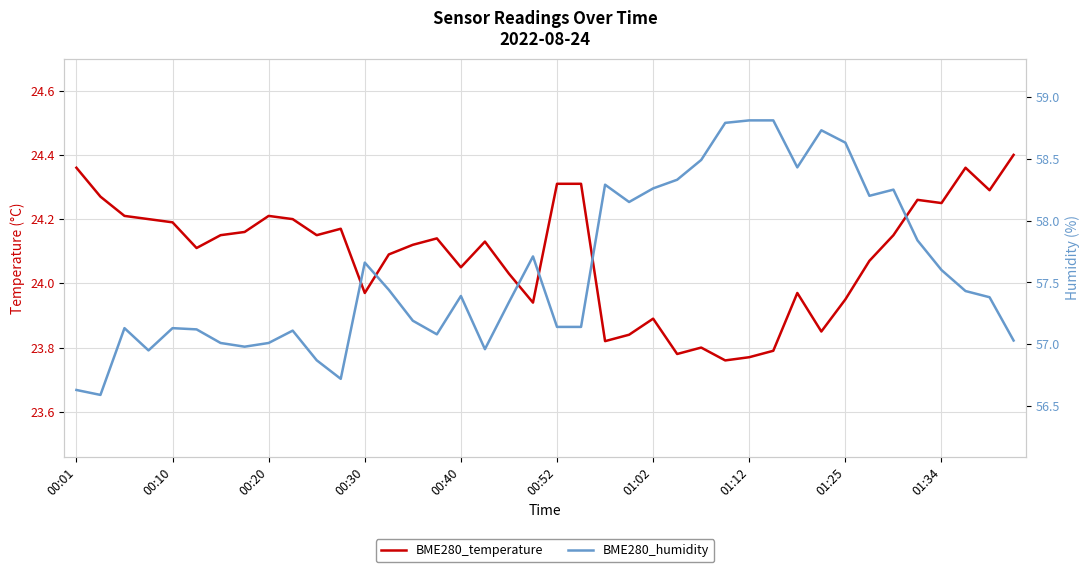

True or false: BME280_temperature has a value of 24.0 at 00:30.

True